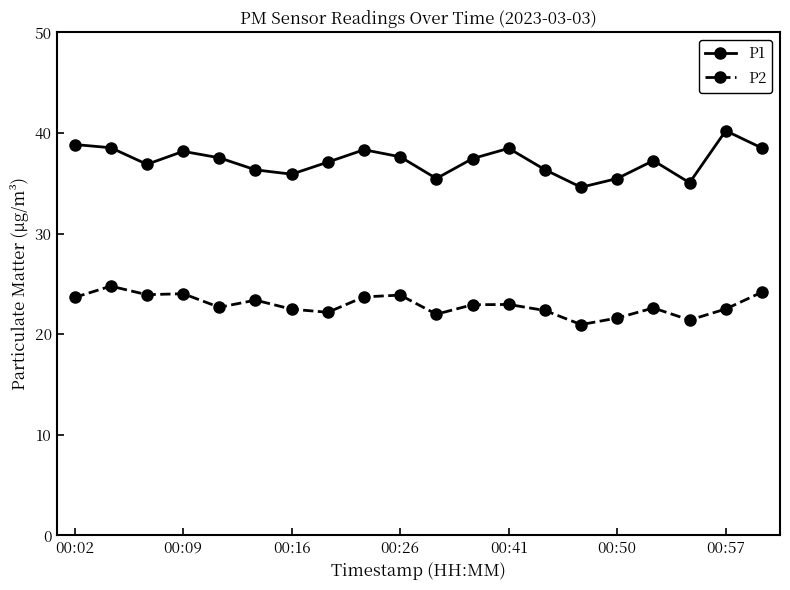

True or false: P1 has more than 1 points higher than both neighbors.

True